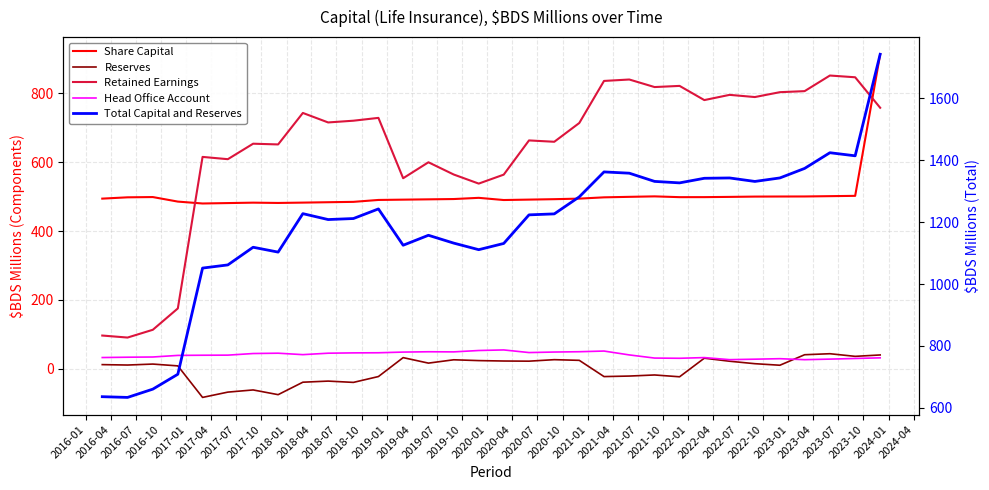

What is the total value across all series at 2020-01?

2262.7